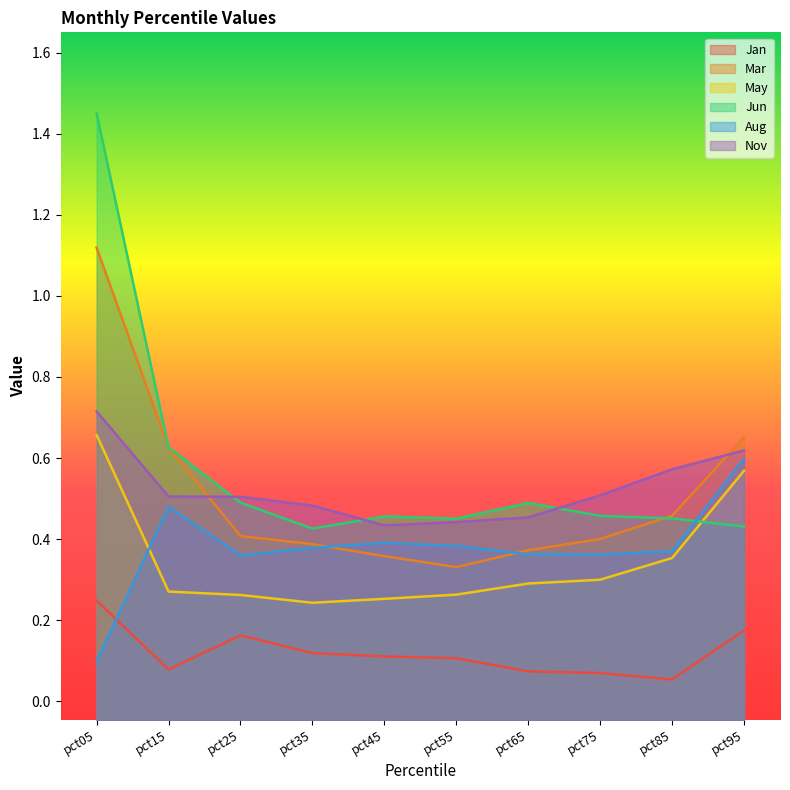

In Mar, how many points are lower than both neighbors (excluding endpoints)?

1